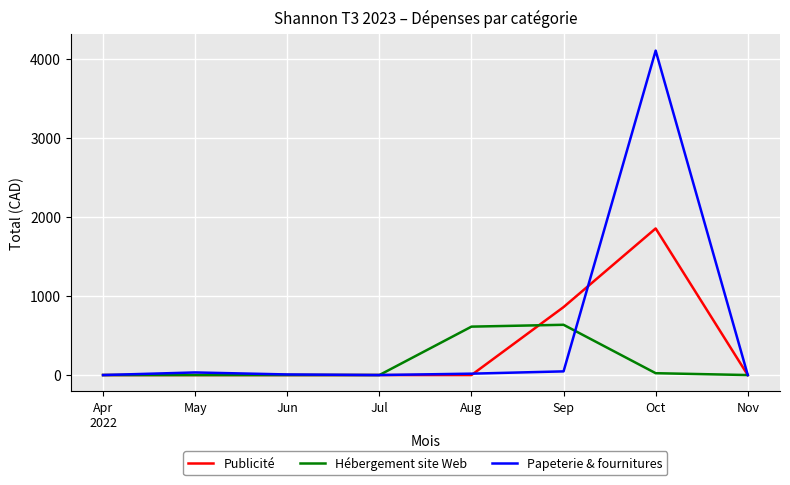

Where does the Papeterie & fournitures series first go above 17?

May